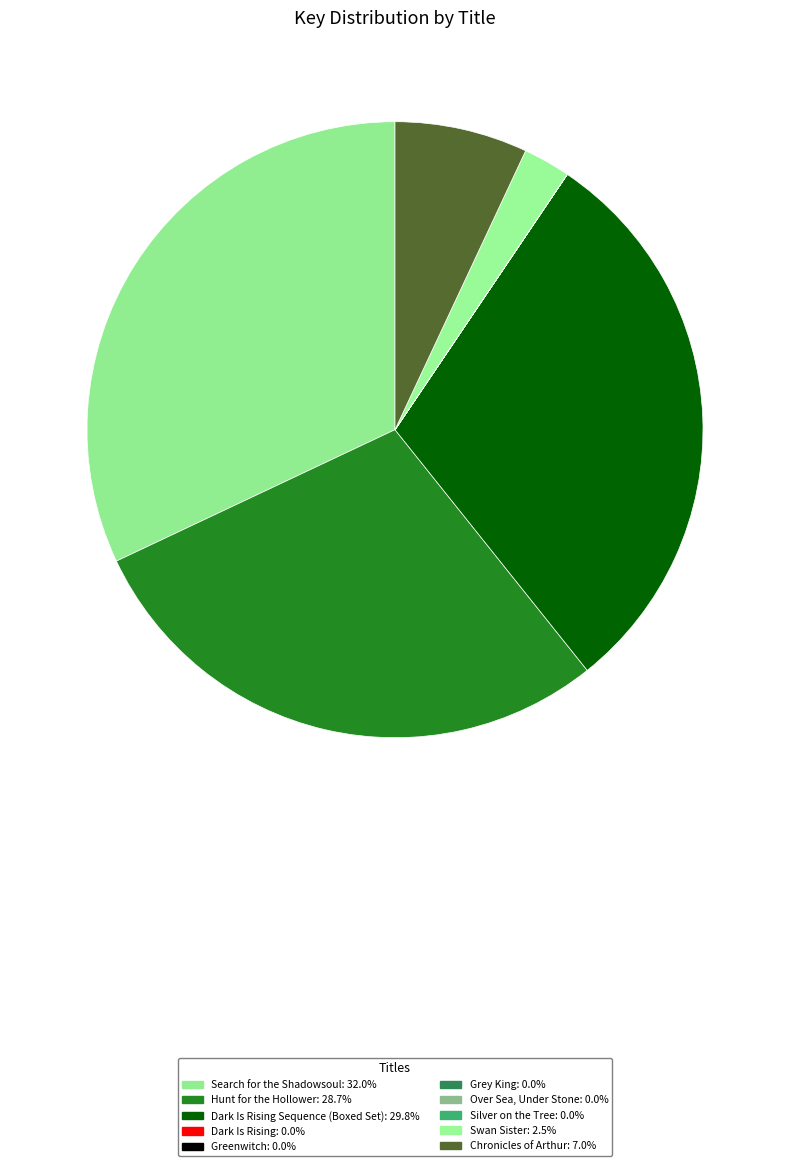

Rank the categories by value from lowest to highest.

Over Sea, Under Stone, Silver on the Tree, Dark Is Rising, Grey King, Greenwitch, Swan Sister, Chronicles of Arthur, Hunt for the Hollower, Dark Is Rising Sequence (Boxed Set), Search for the Shadowsoul